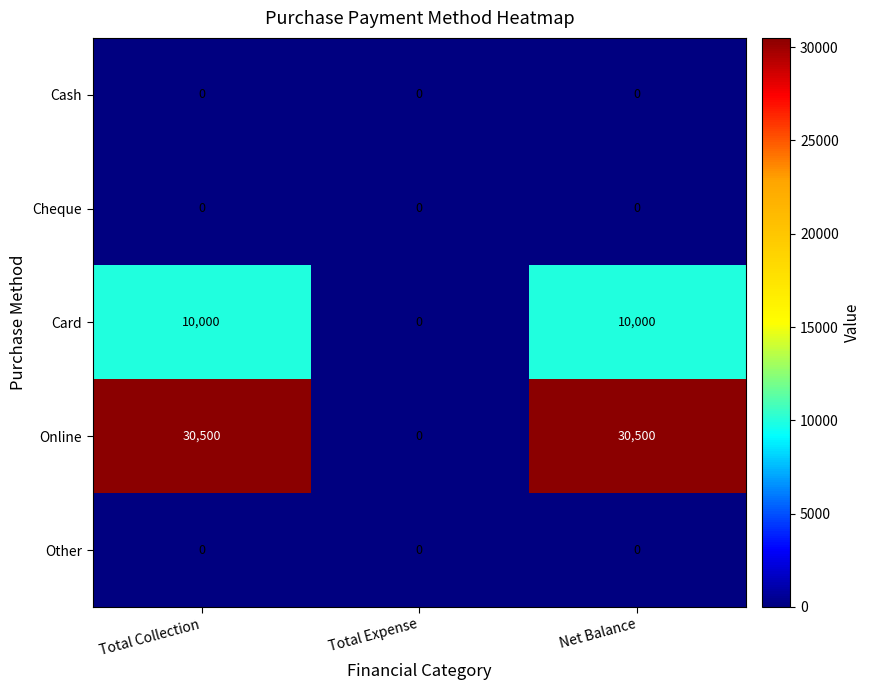

Which series has the widest spread of values?

Online